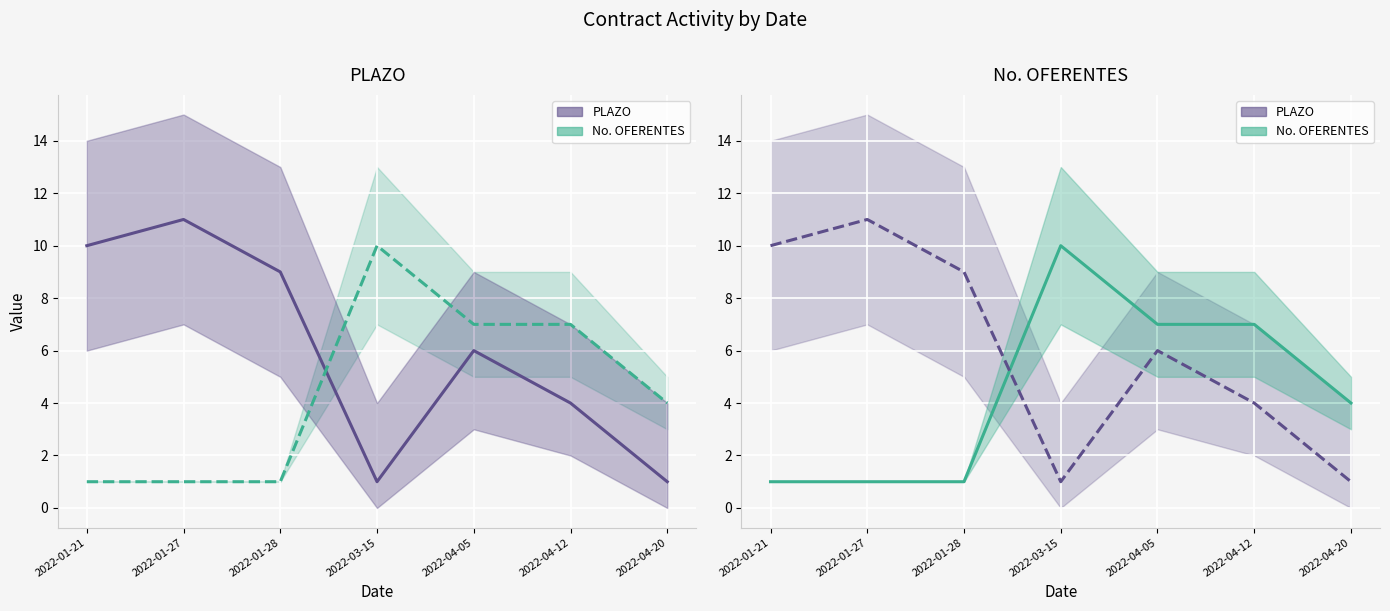

How many times do PLAZO and No. OFERENTES cross each other?

1